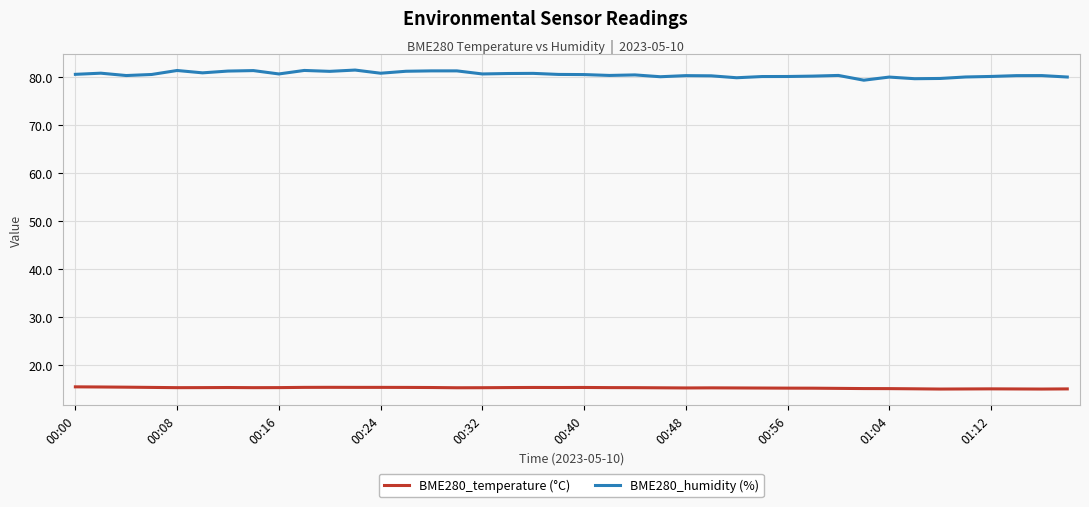

Count the number of data series in this chart.

2